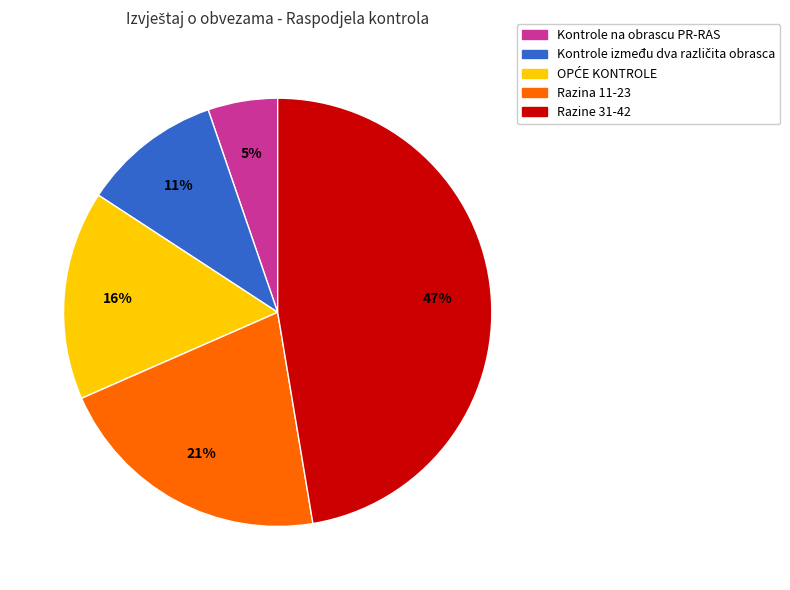

Which category has the biggest portion of the pie?

Razine 31-42